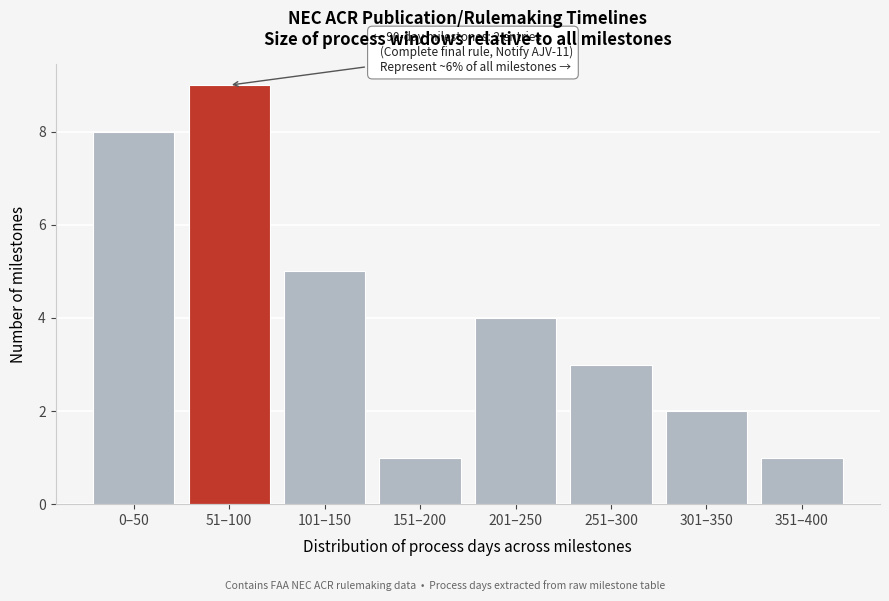

Reading left to right, extract all data points from this chart.

8	9	5	1	4	3	2	1